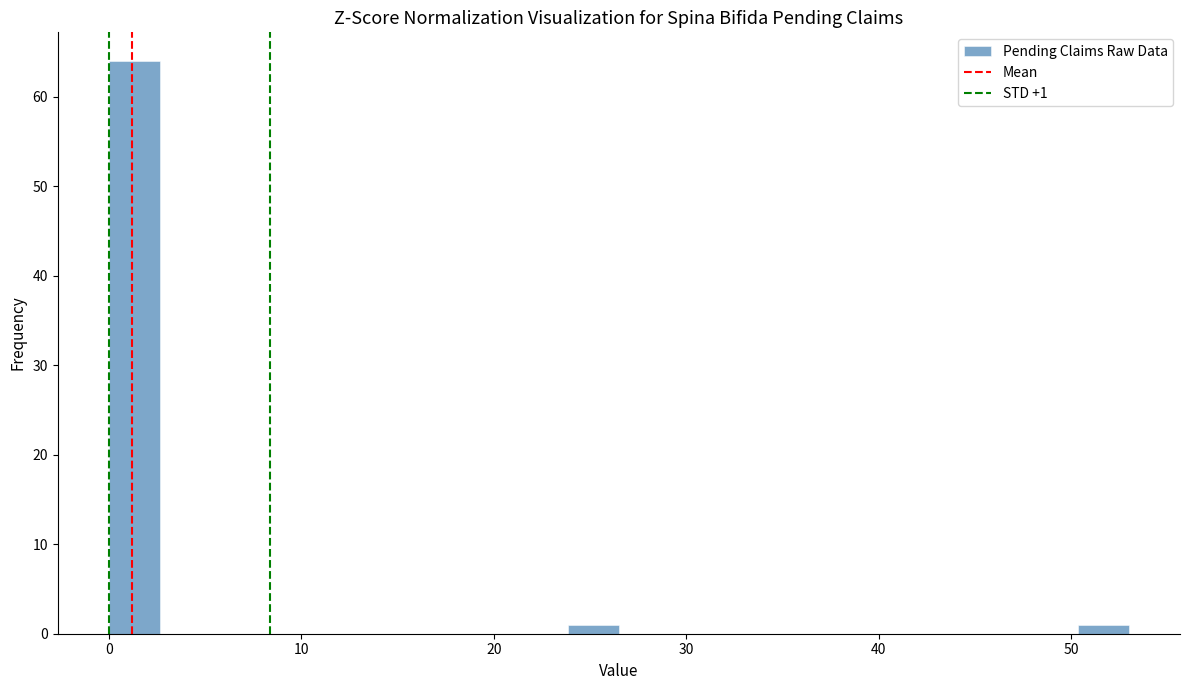

Read against the x-axis, roughly where is the centre of the tallest bar?

1